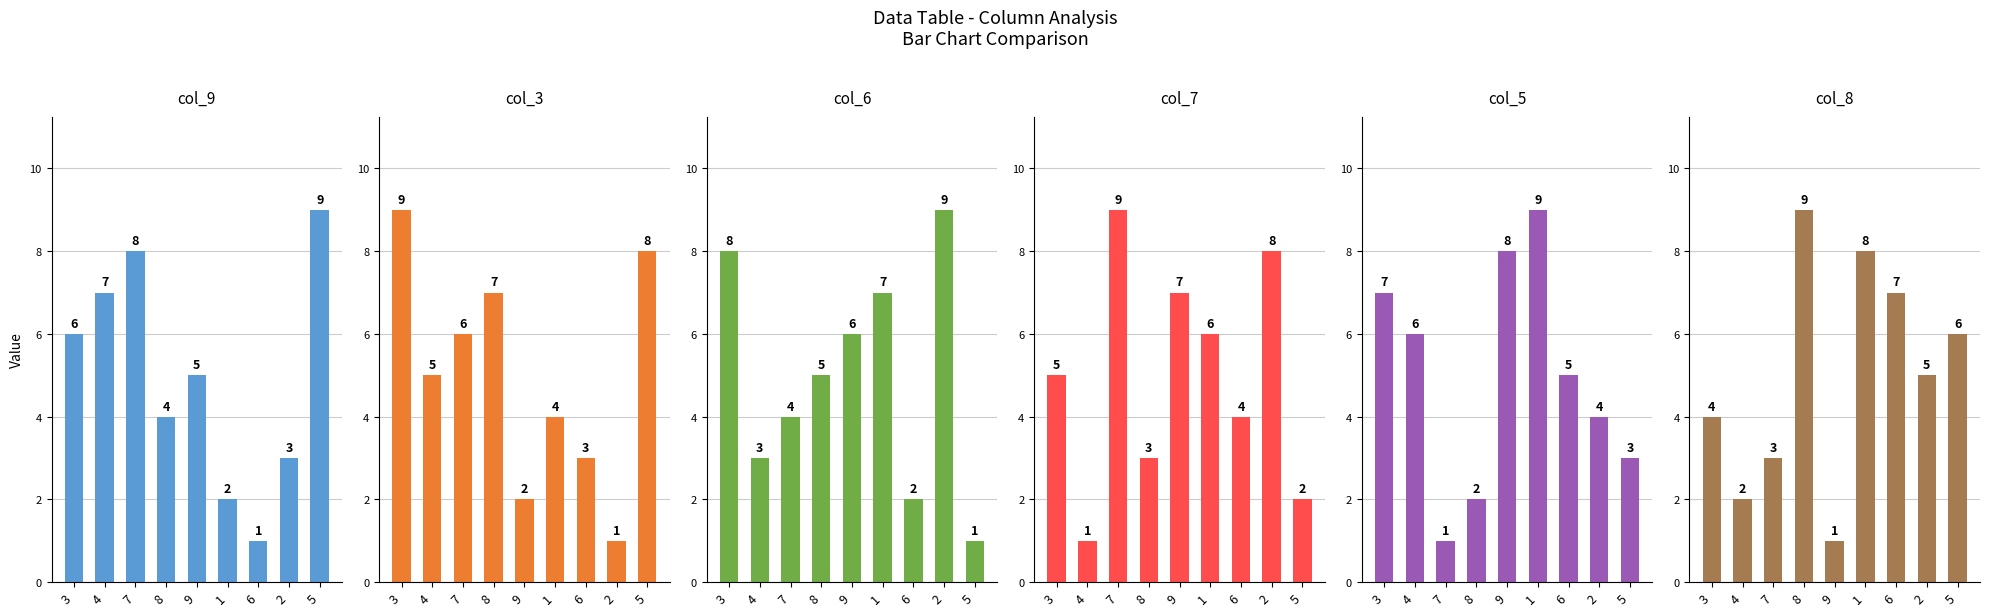

Are the bars grouped side by side (vs. stacked)?

Yes